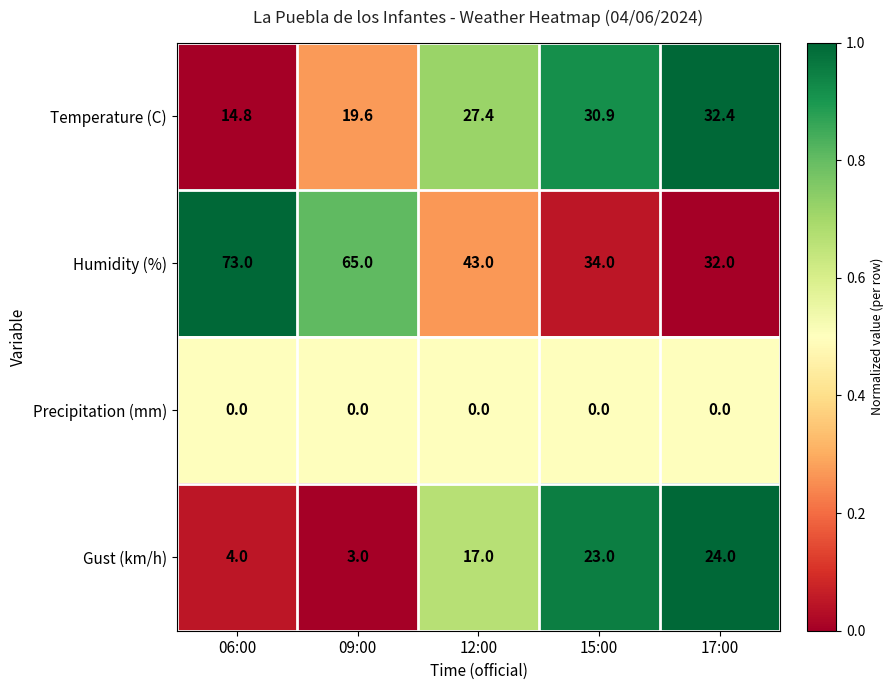

What is the sum of the Temperature (C) values at 09:00 and 17:00?

52.0